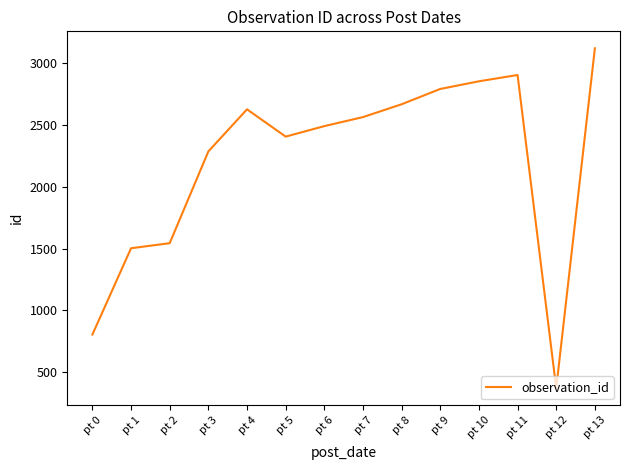

True or false: the data shows 4333 at pt 7.

False